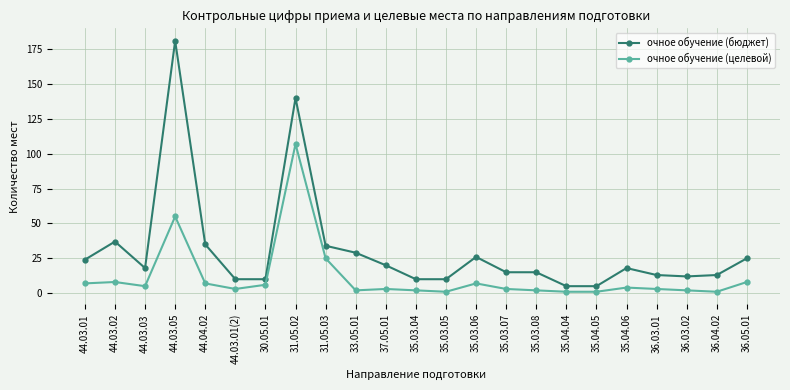

Which series has the largest total across all categories?

очное обучение (бюджет)